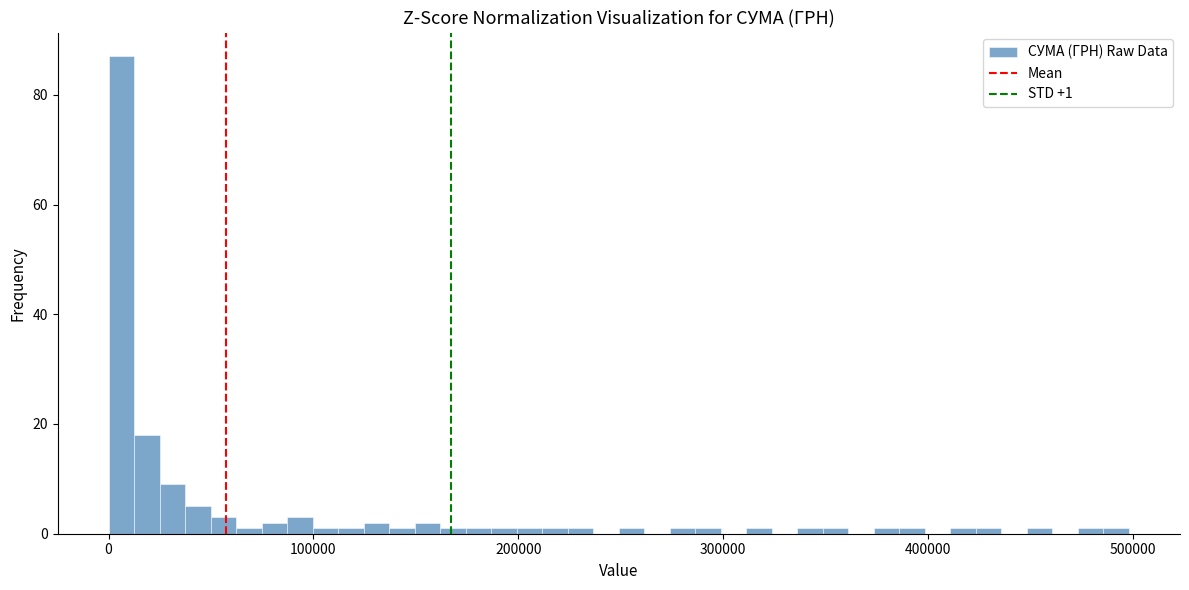

Around what value on the x-axis is the tallest bar? Give the approximate position of its centre, as read against the axis.

10000